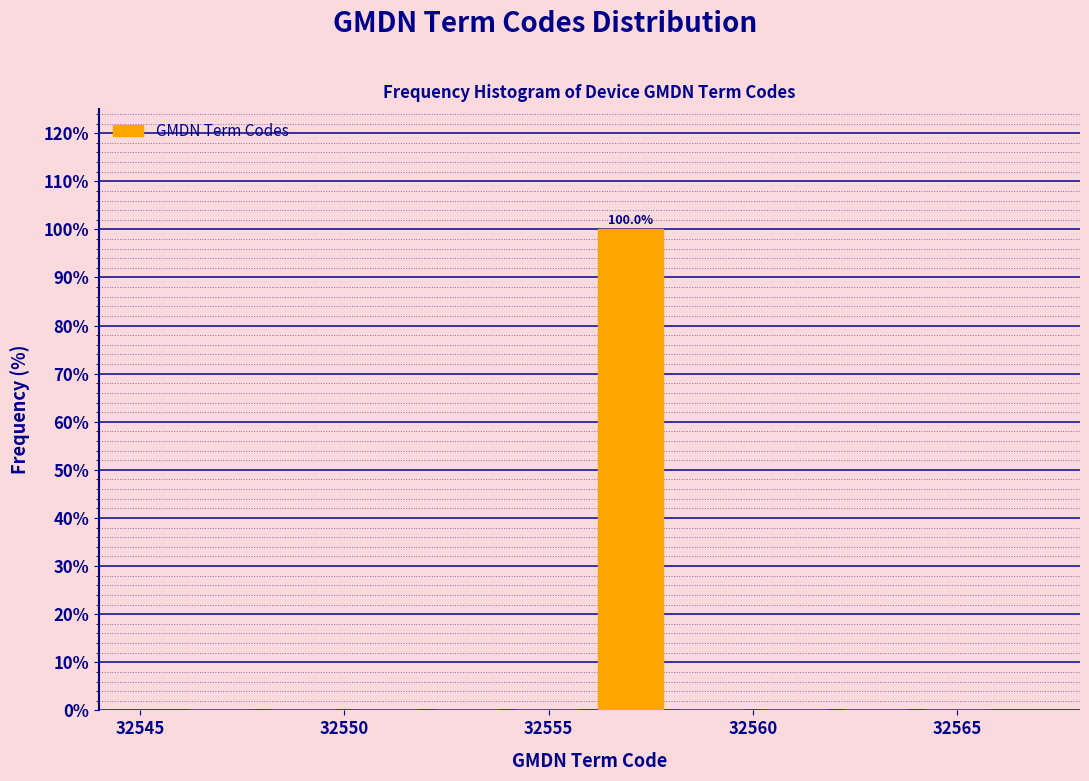

Over which range of the x-axis is the bar tallest?

32556 to 32558